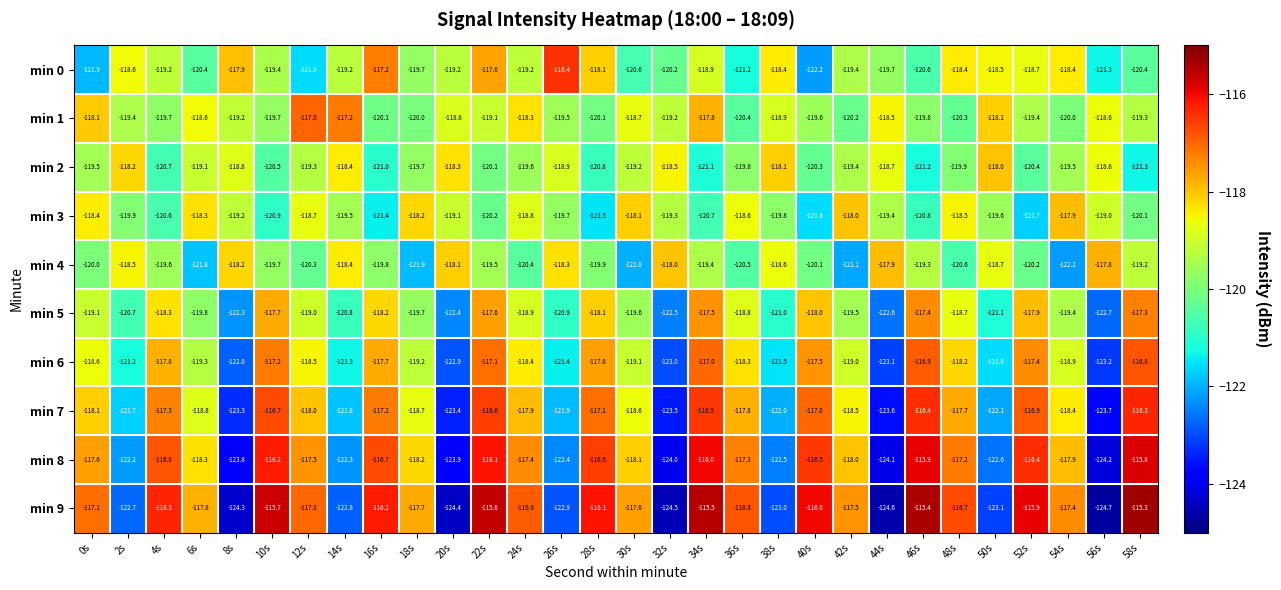

What is the sum of the min 6 values at 8s and 16s?

-240.5